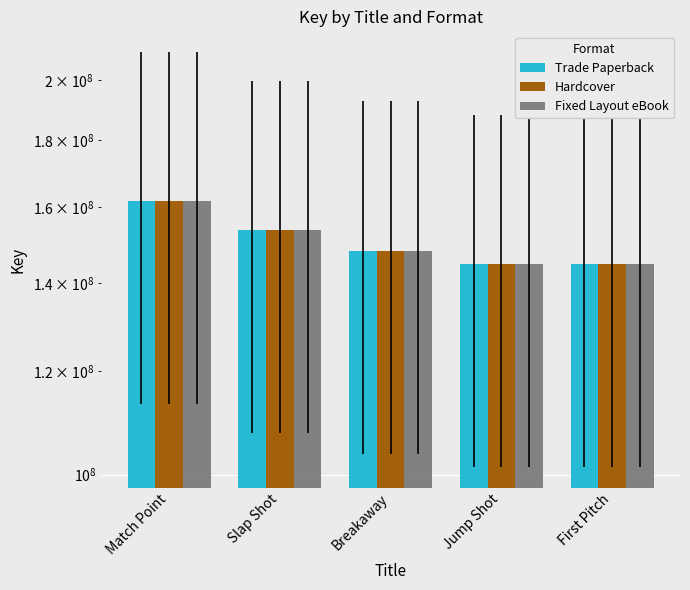

What is the average value of the Hardcover series?

150676581